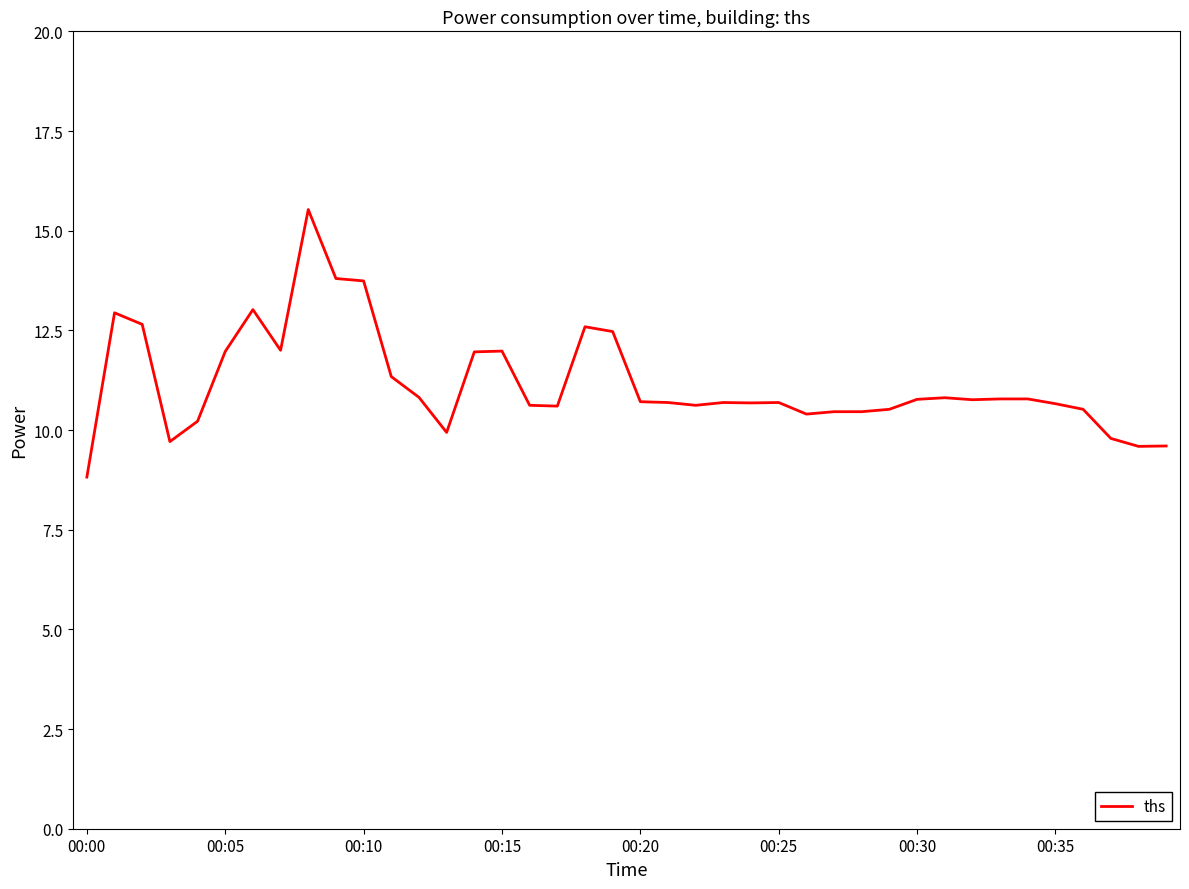

What is the smallest value displayed?

8.8